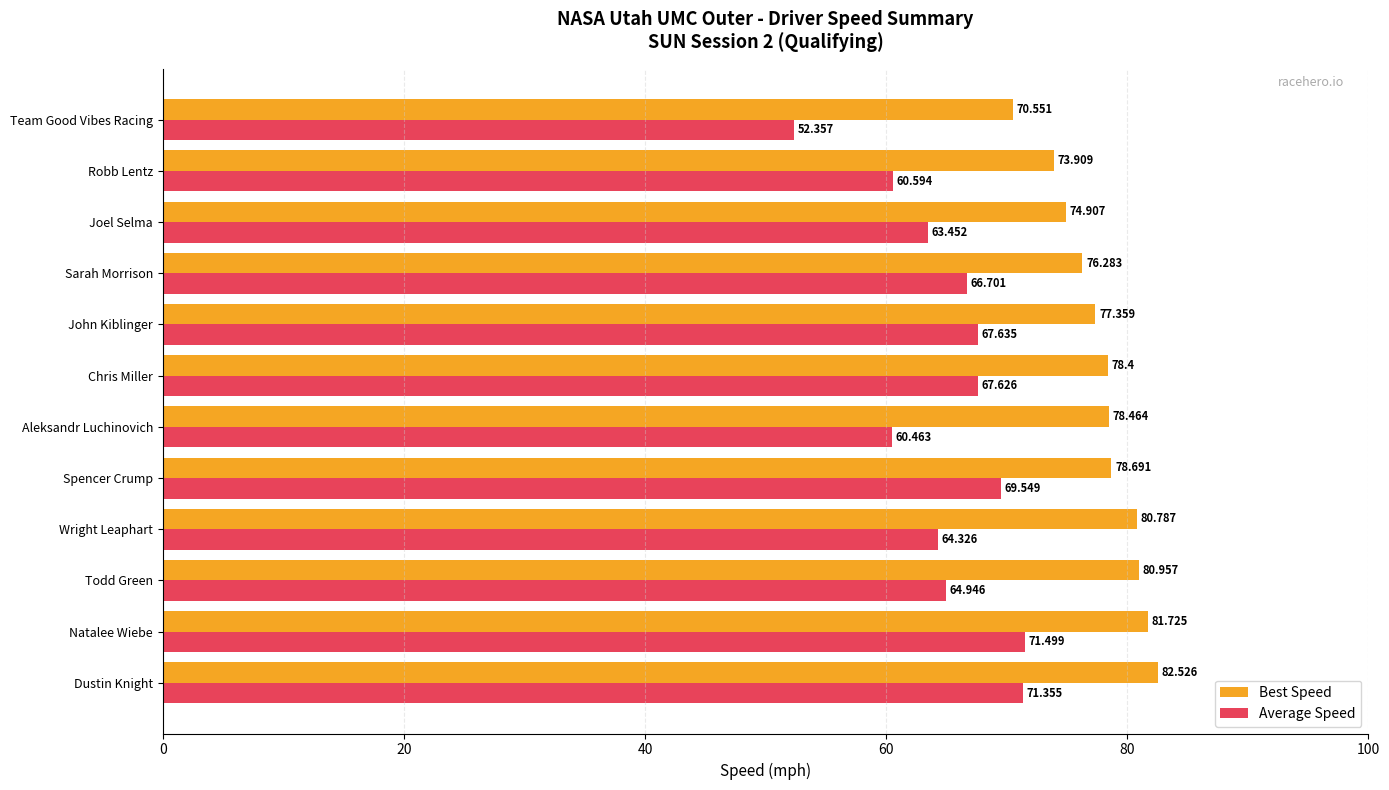

Which series has the widest spread of values?

Average Speed